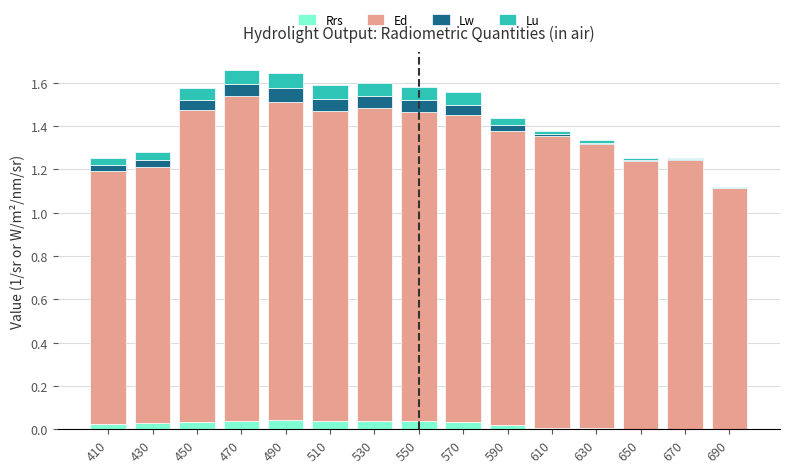

True or false: Rrs has a value of 0.0 at 650.

True